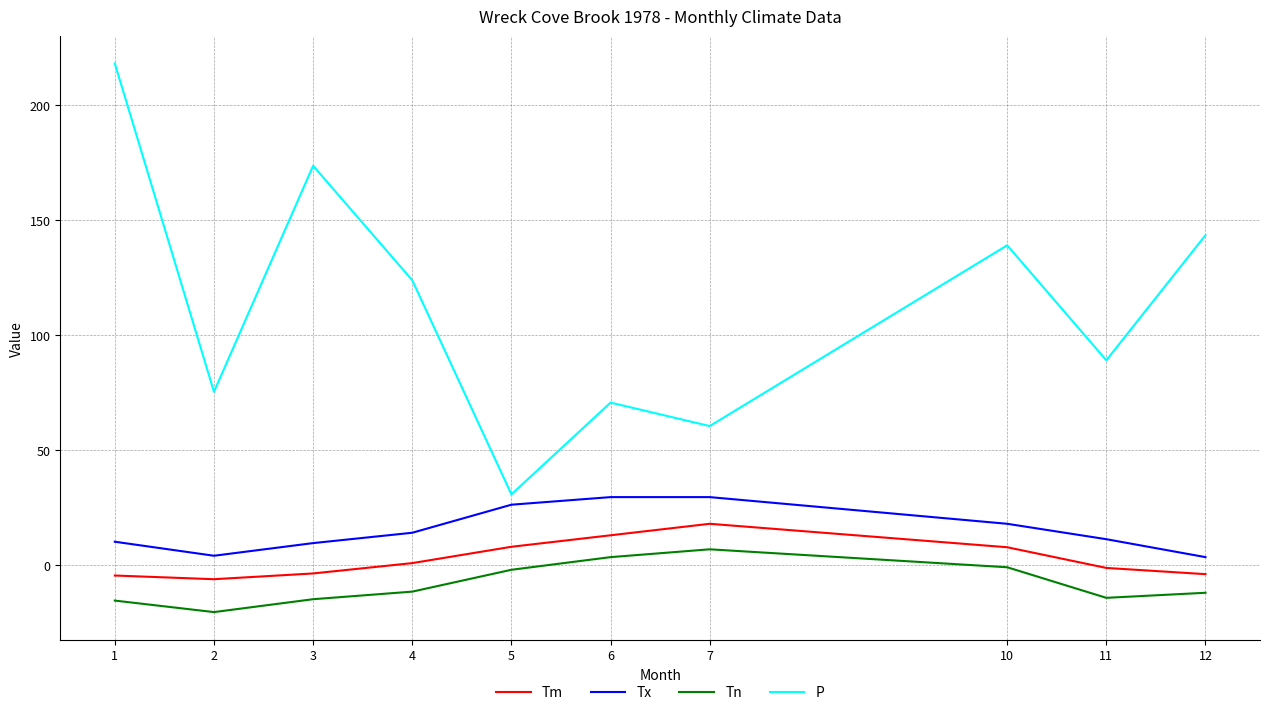

Rank the series by their maximum value, from lowest to highest.

Tn, Tm, Tx, P